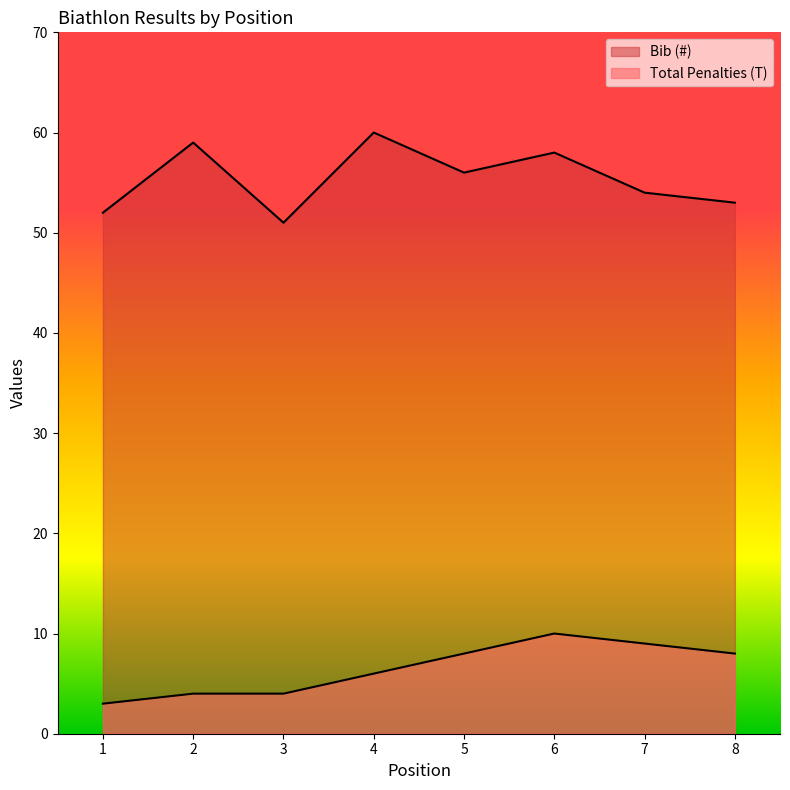

Which has a higher value, 5 or 2?

2